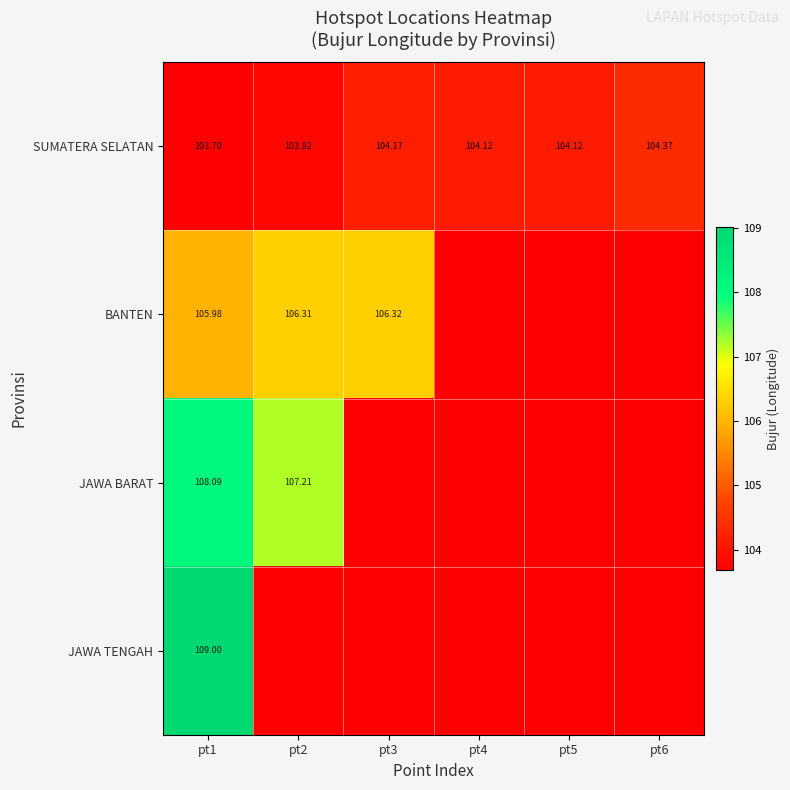

How many data points in SUMATERA SELATAN are above 104?

4